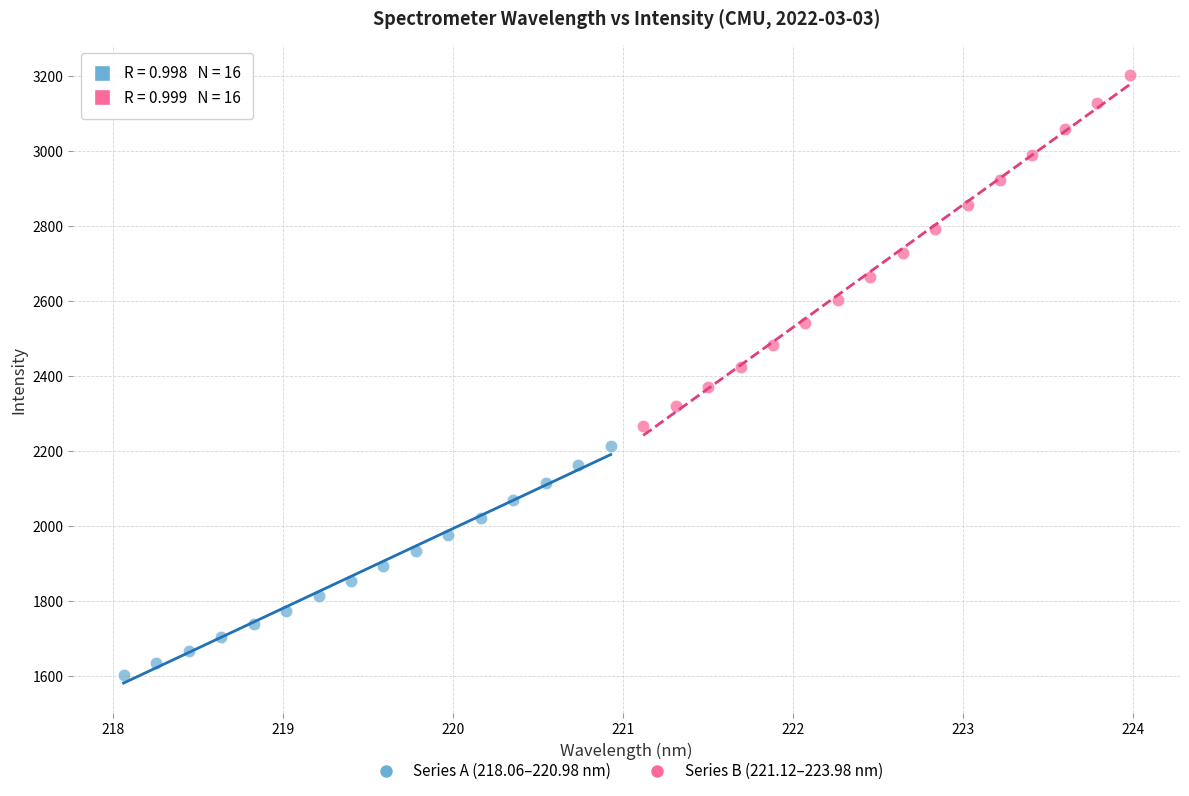

Which series reaches the maximum Y coordinate?

Series B (221.12–223.98 nm)